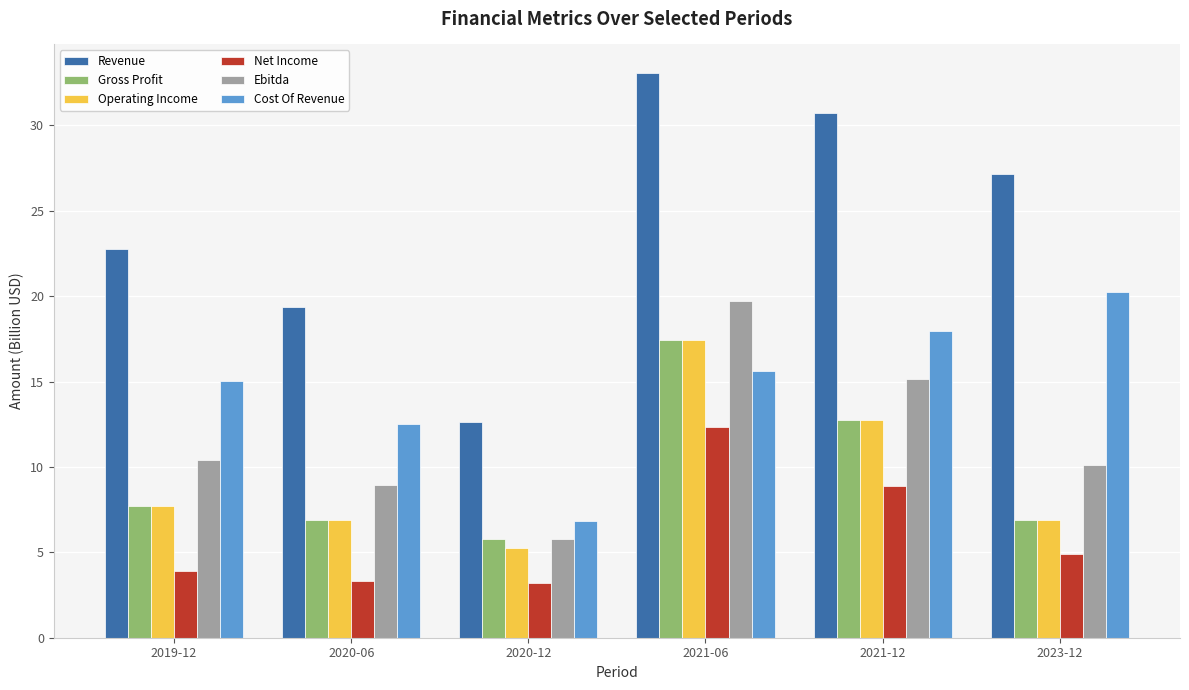

At which label does Gross Profit reach its peak?

2021-06